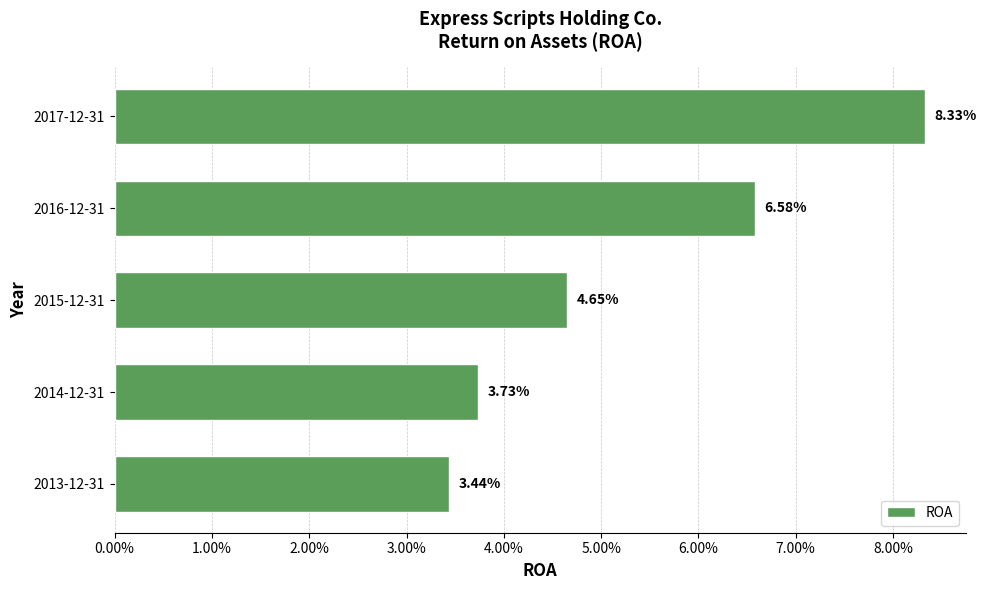

Count the values in the range 0 to 1.

5